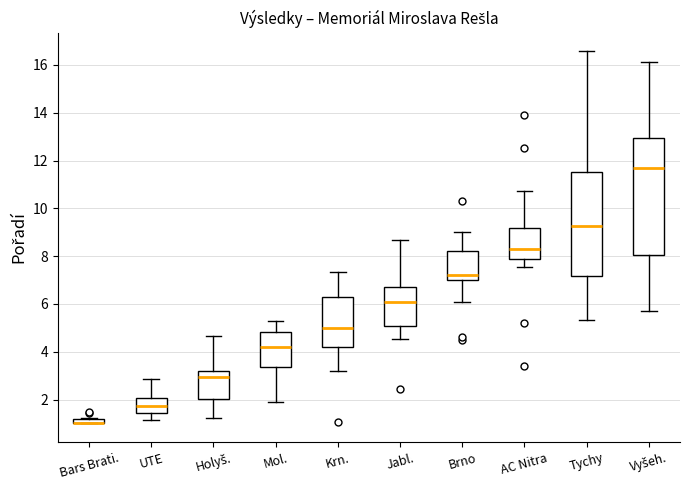

Which box is the tallest, from its lower edge to its upper edge?

Vyšeh.